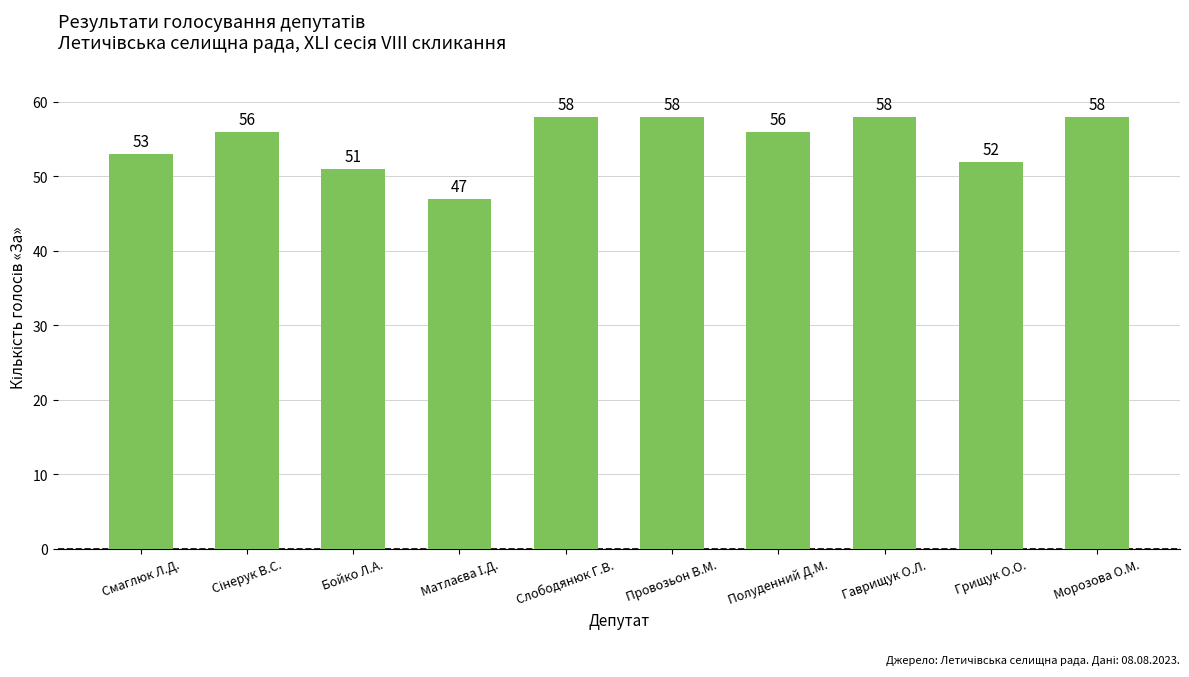

The chart shows a value of 58 at Морозова О.М.. True or false?

True